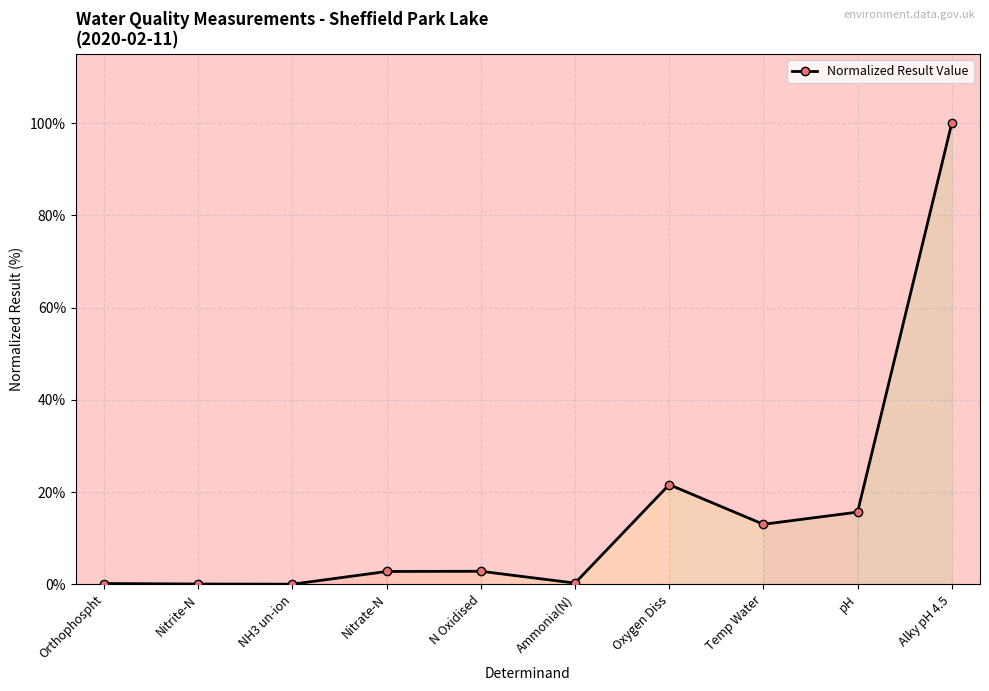

What position from the left is NH3 un-ion?

3